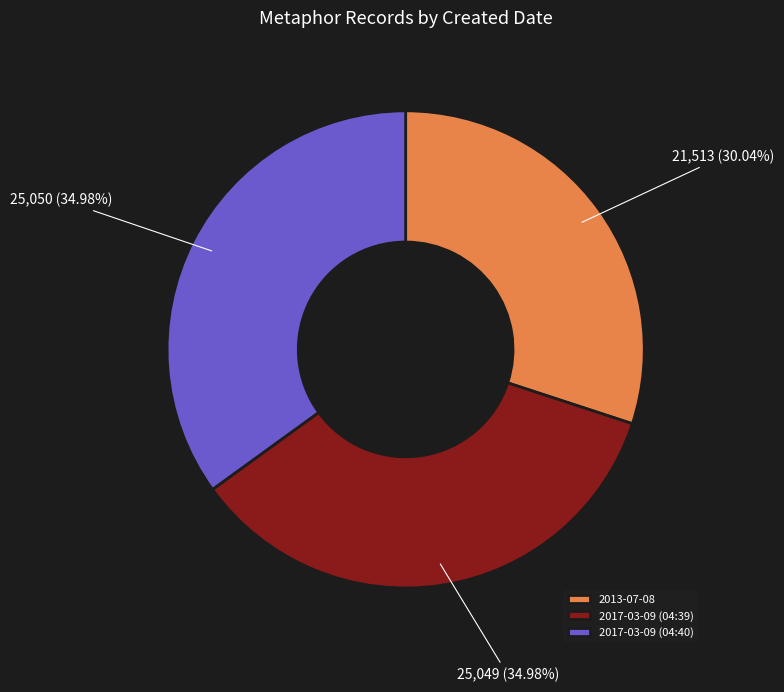

How much of the chart is everything except 2013-07-08?

70.0%